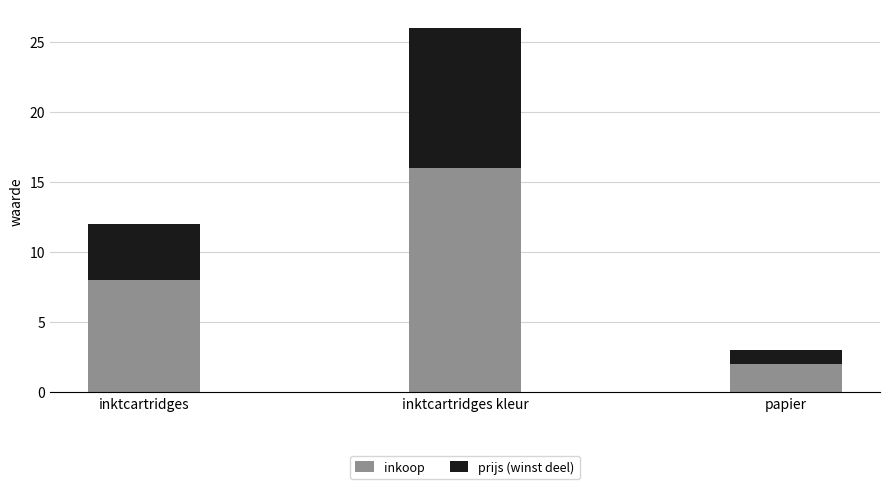

The value of inkoop at papier is 2. True or false?

True